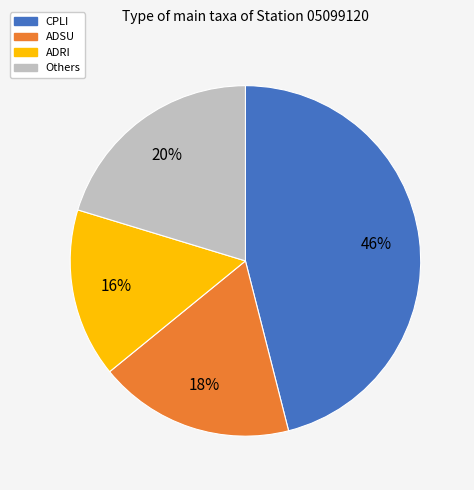

True or false: ADRI accounts for 29% of the total.

False